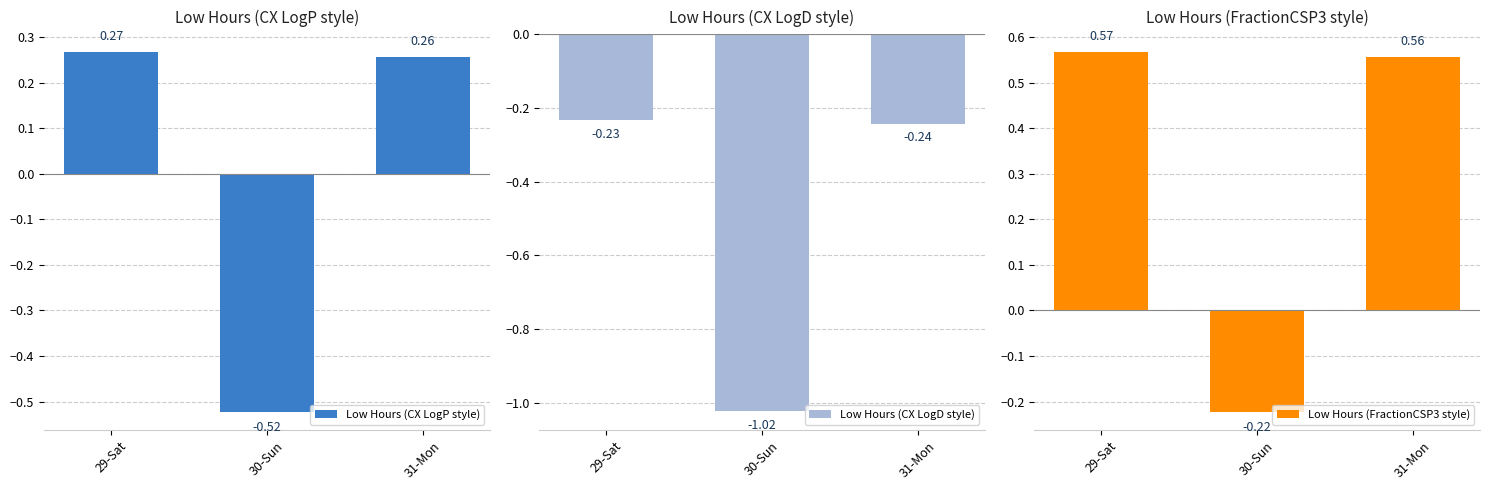

What are all the series names shown in the legend?

Low Hours (CX LogP style), Low Hours (CX LogD style), Low Hours (FractionCSP3 style)